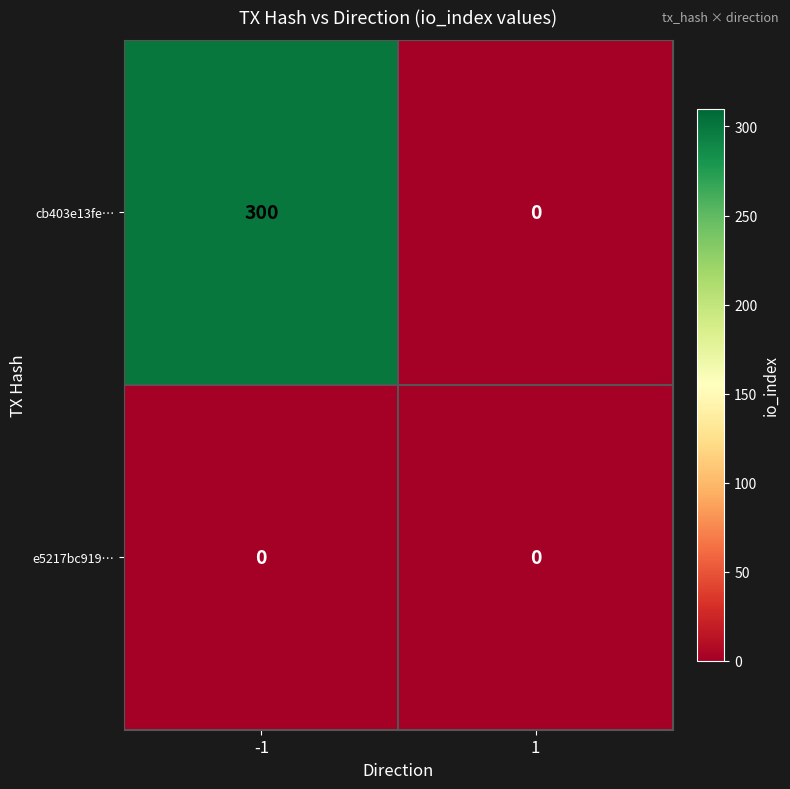

Reading left to right, transcribe all the data shown in this chart.

cb403e13fe…: 300	0
e5217bc919…: 0	0